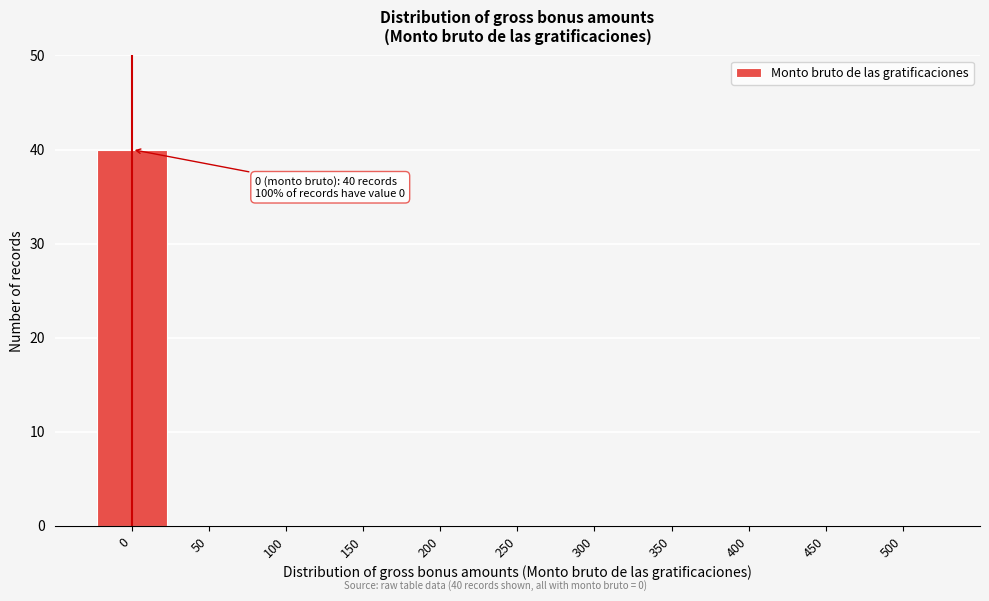

Reading left to right, list all the values displayed in this chart.

0=40	50=0	100=0	150=0	200=0	250=0	300=0	350=0	400=0	450=0	500=0